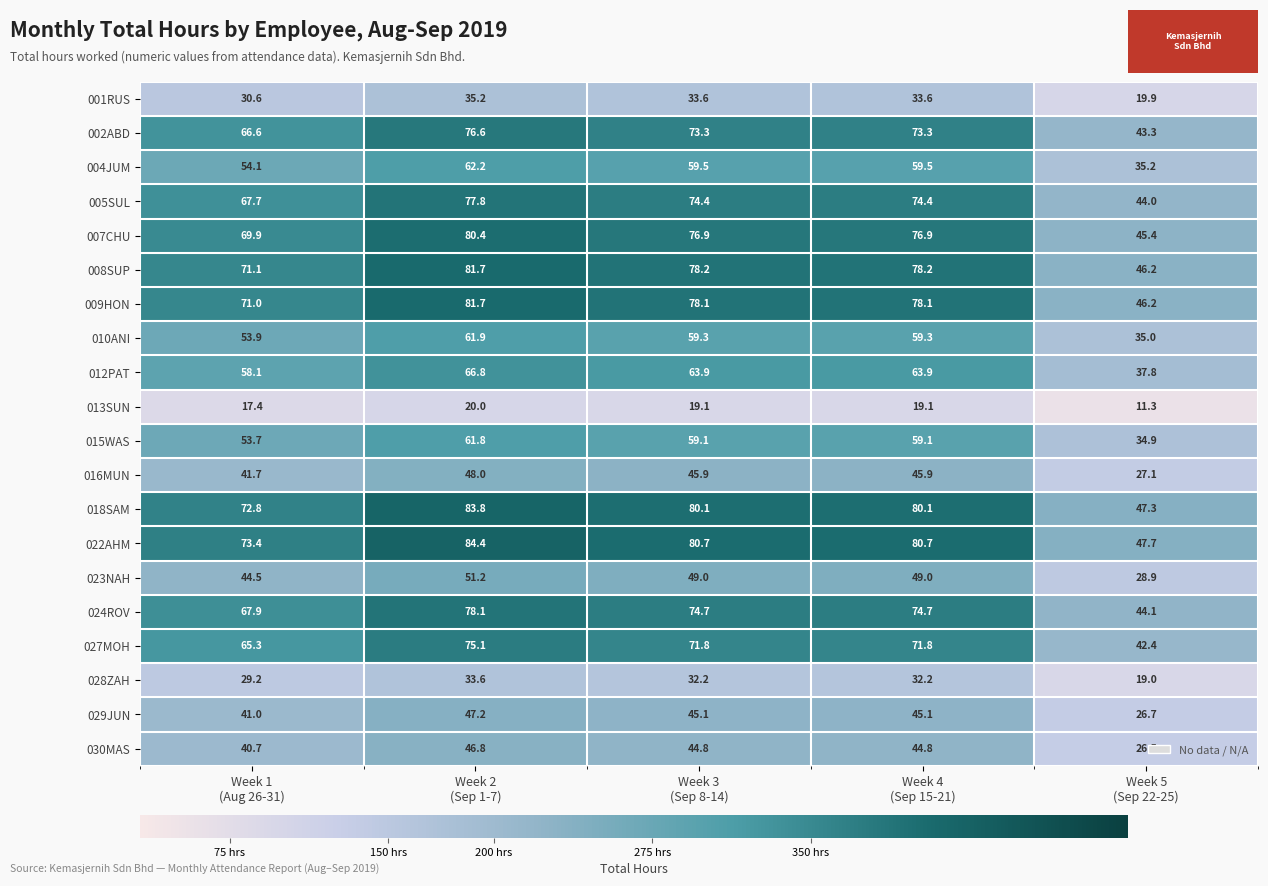

Which series has the largest total across all categories?

022AHM